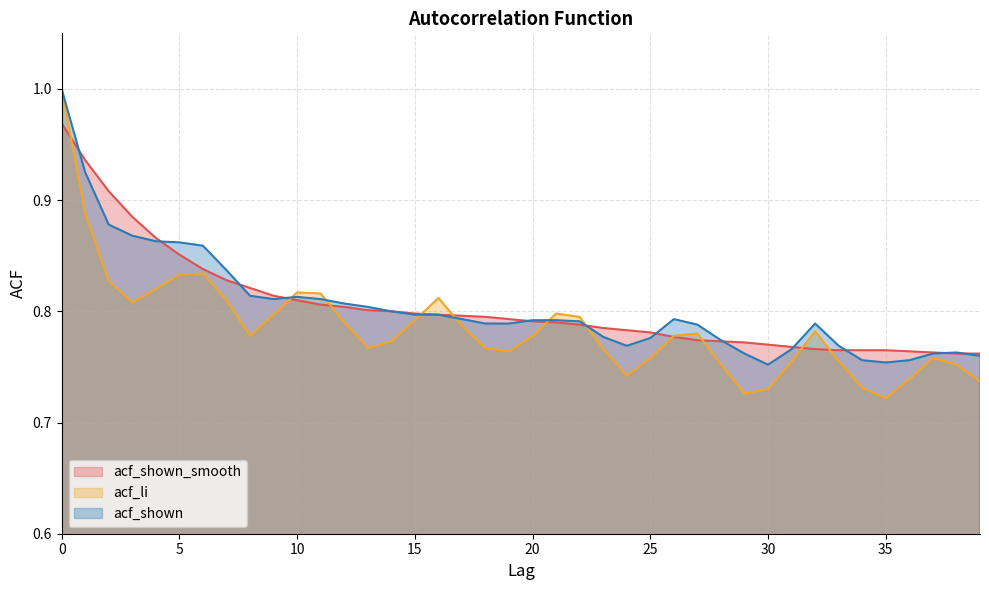

How many intersections are there between acf_shown_smooth and acf_li?

11